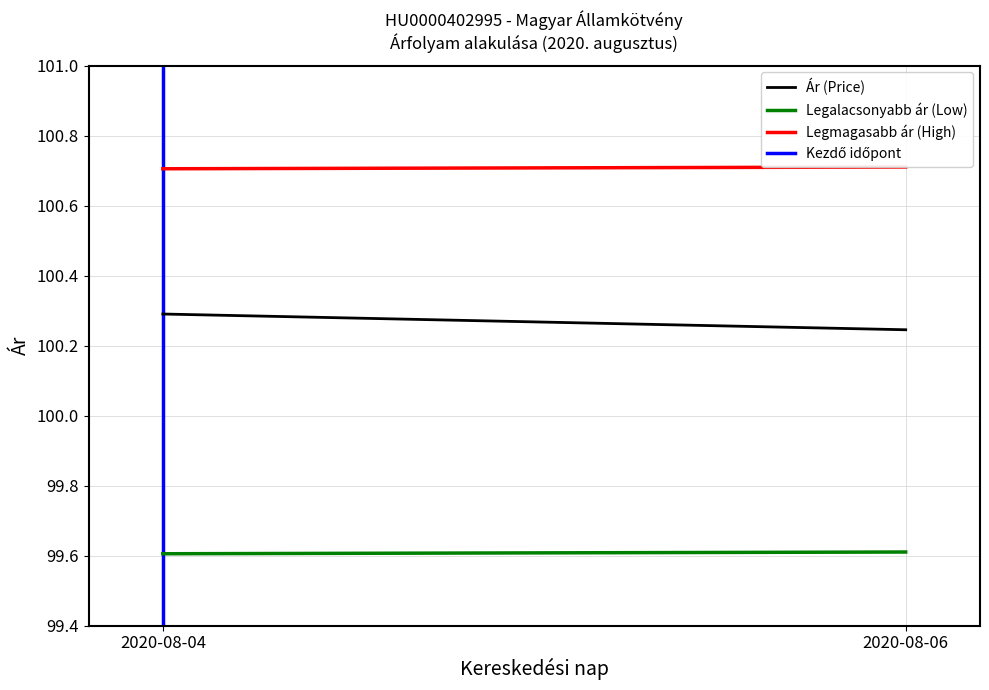

Rank the series at 2020-08-06 from lowest to highest value.

Kezdő időpont, Legalacsonyabb ár (Low), Ár (Price), Legmagasabb ár (High)